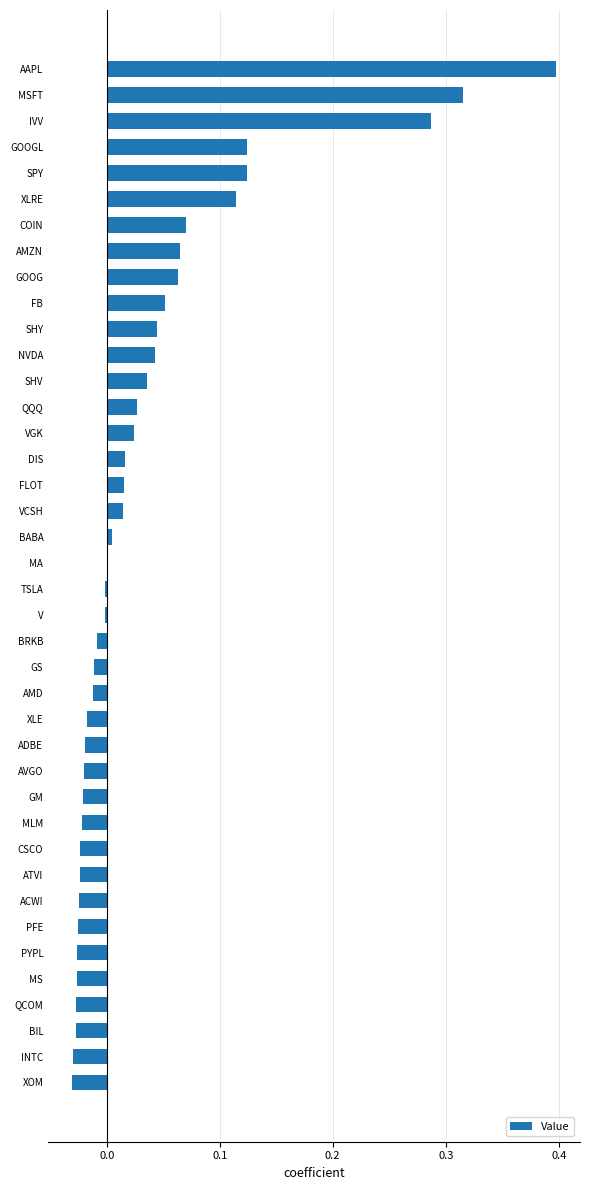

The chart shows a value of 0.0 at SHV. True or false?

True